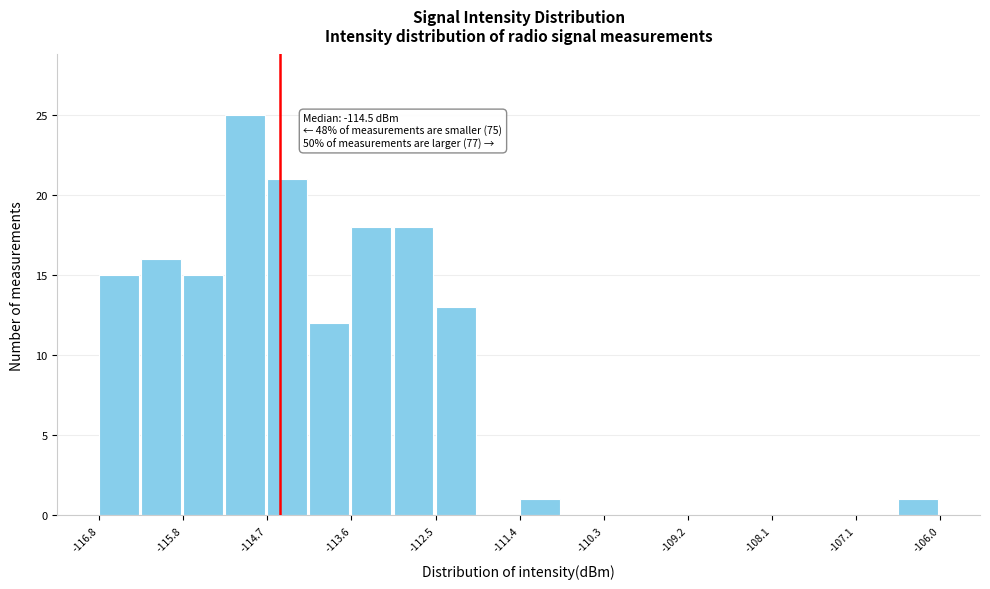

Around what value on the x-axis is the tallest bar? Give the approximate position of its centre, as read against the axis.

-115.0